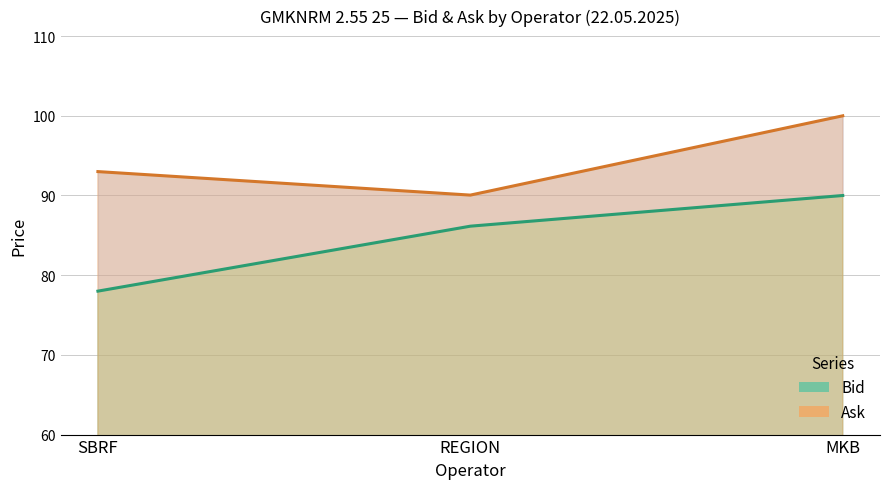

Reading left to right, transcribe all the data shown in this chart.

Bid: 78.0	86.2	90.0
Ask: 93.0	90.0	100.0